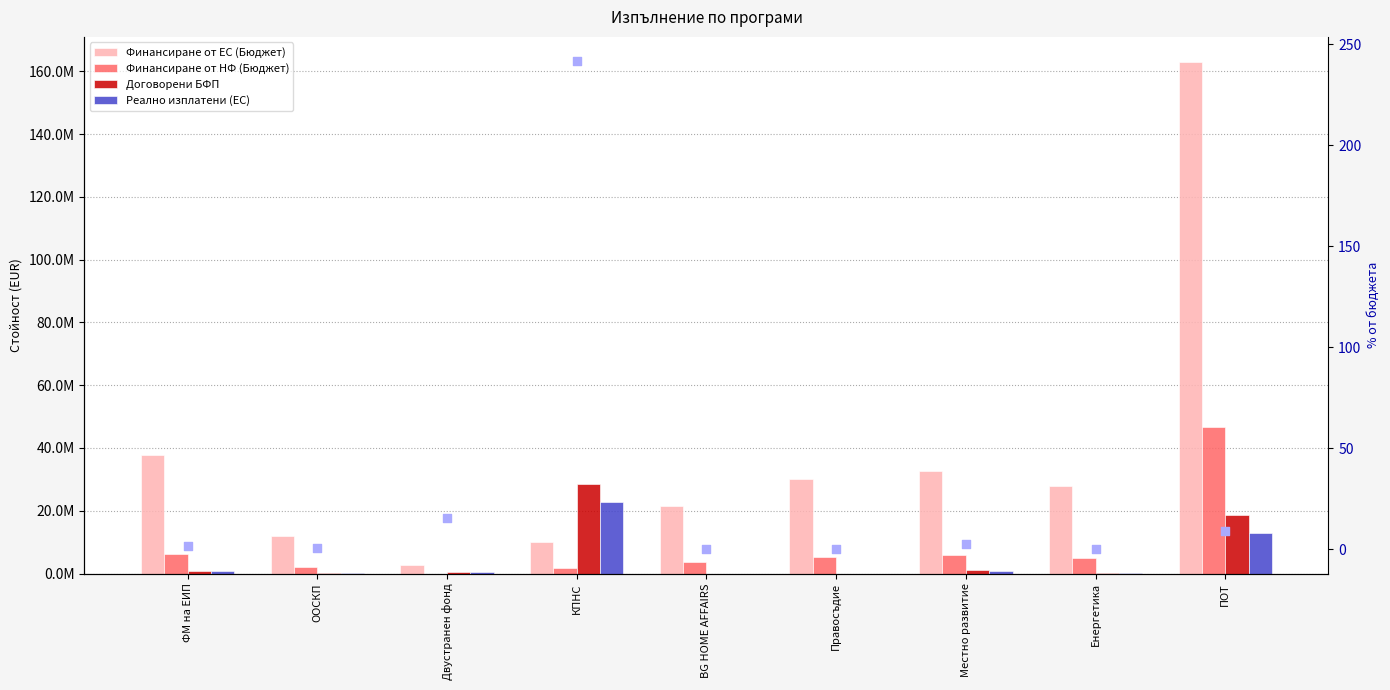

What are all the series names shown in the legend?

Финансиране от ЕС (Бюджет), Финансиране от НФ (Бюджет), Договорени БФП, Реално изплатени (ЕС), % договорени